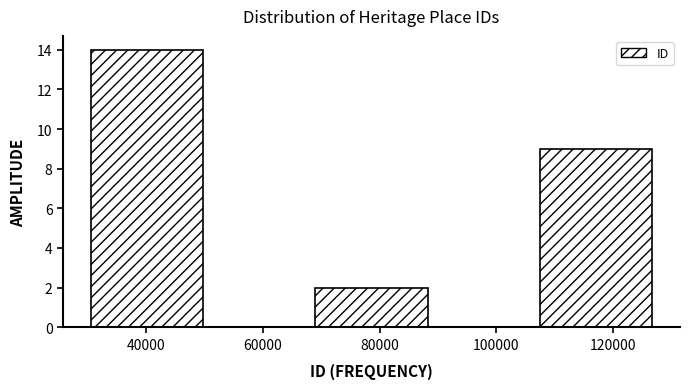

Reading left to right, list every bar in this chart as the range it spans on the x-axis followed by its height. Neither the bar edges nor the heights are printed on the chart, so give them approximately, as read against the axes.

30000 to 50000: 14
50000 to 70000: 0
70000 to 88000: 2
88000 to 108000: 0
108000 to 126000: 9